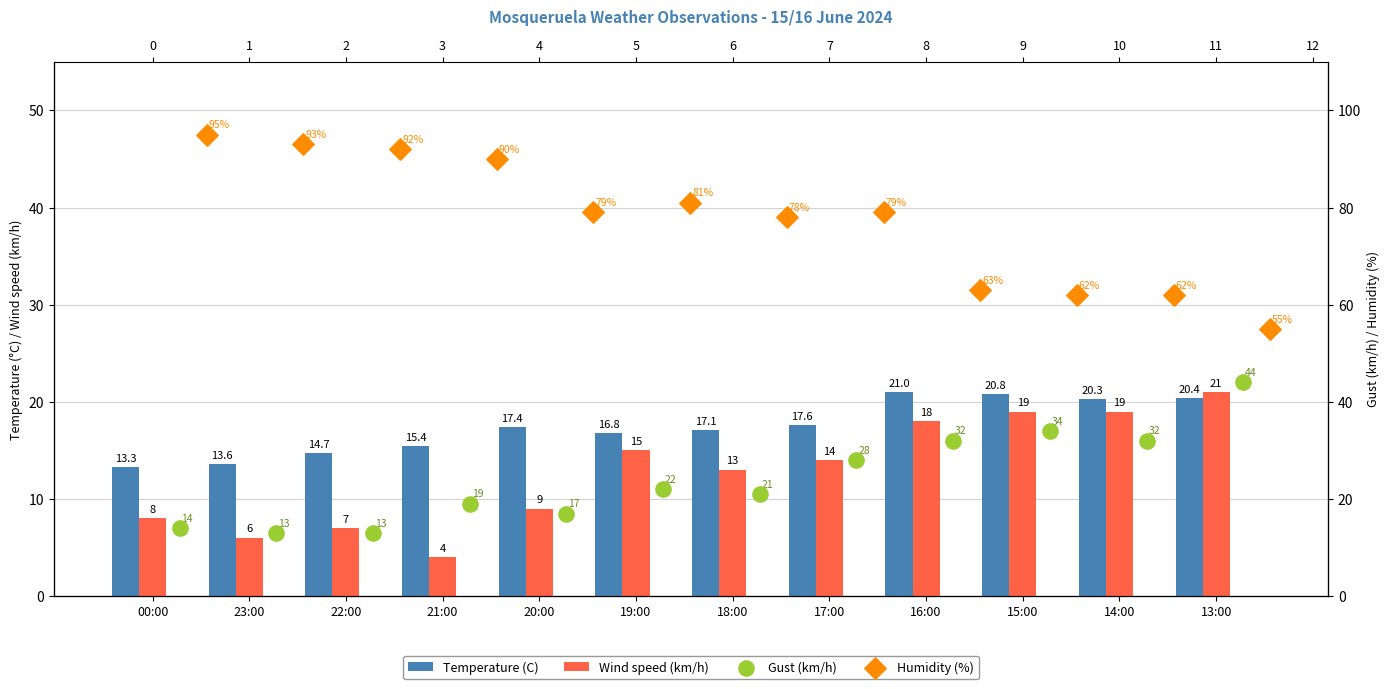

What is the total value across all series at 21:00?

128.4